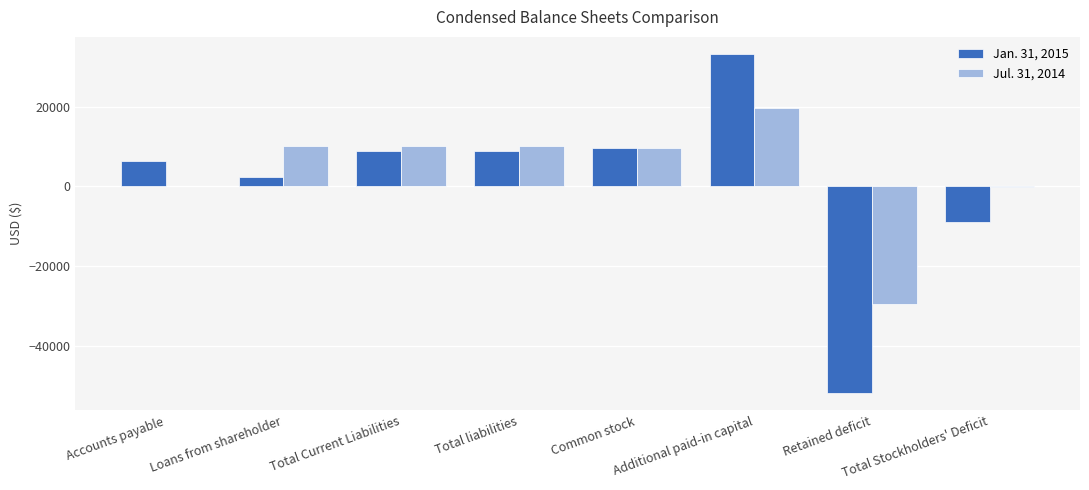

Is the value of Jul. 31, 2014 at Total Current Liabilities greater than the value of Jan. 31, 2015 at Retained deficit?

Yes